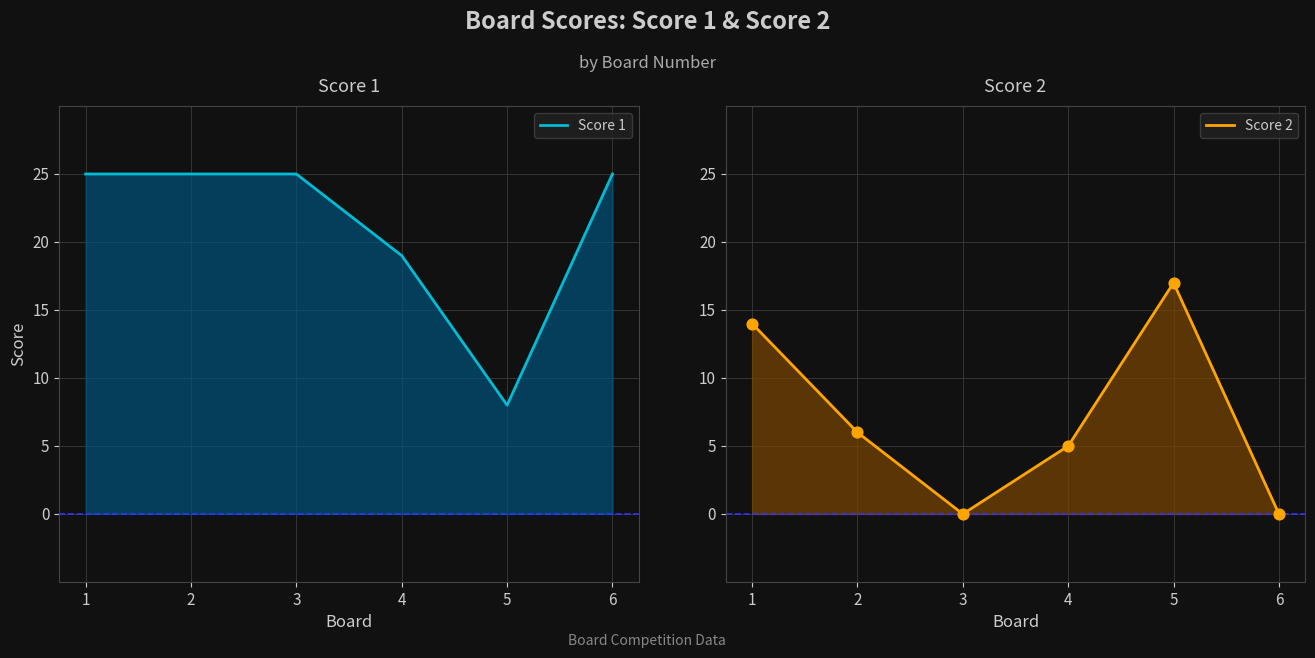

At how many categories does at least one series exceed 23?

4